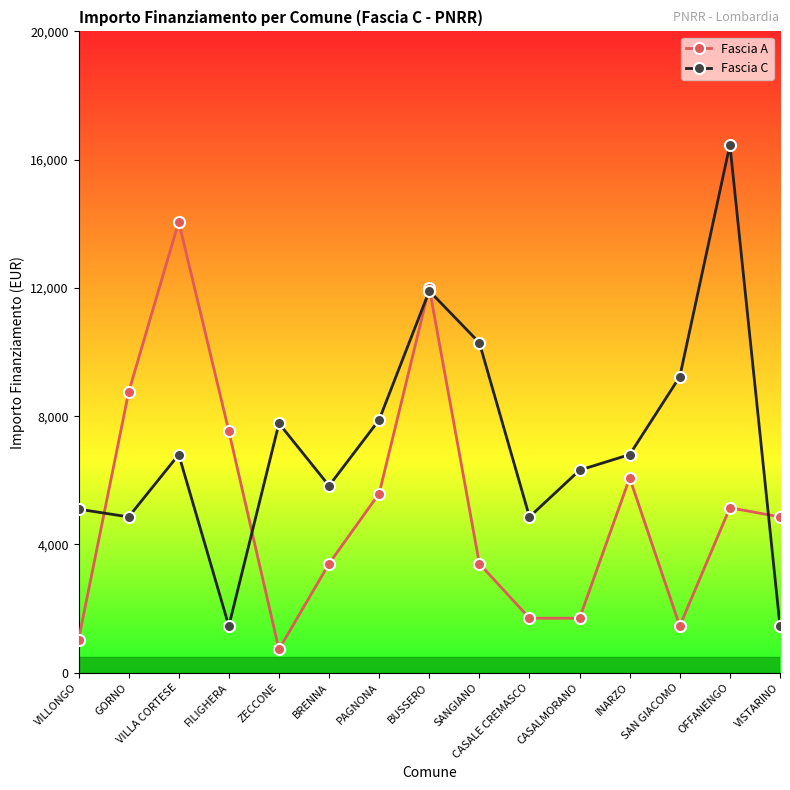

Which label corresponds to the smallest value in the chart?

ZECCONE